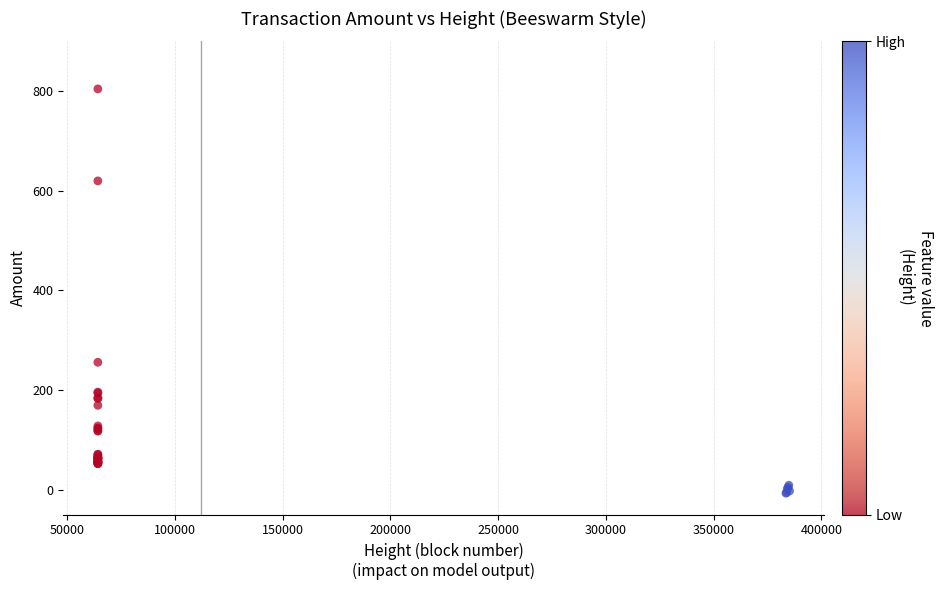

What Y value in the scatter plot is closest to 398?

255.8